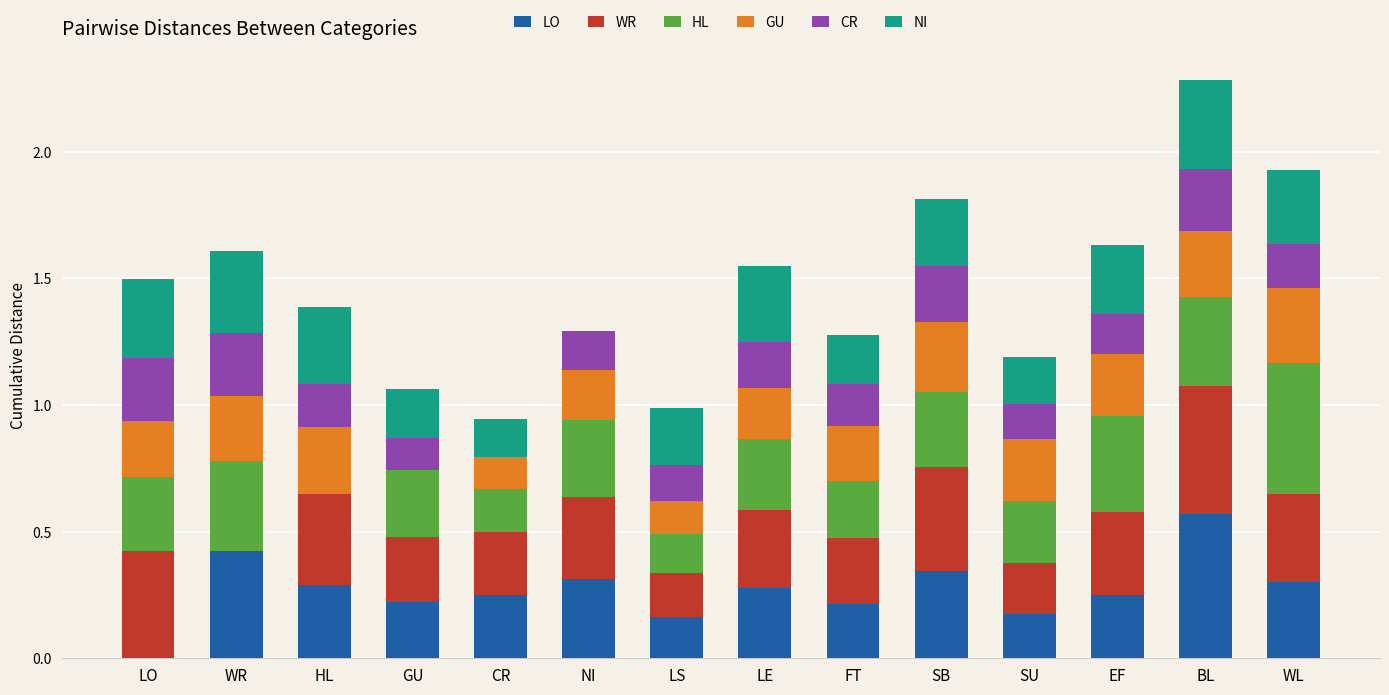

Which category has the highest value in the LO series?

BL